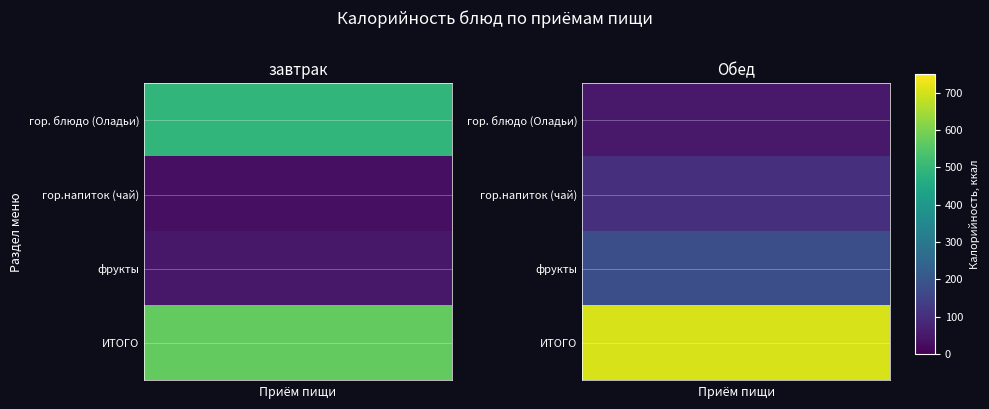

Reading left to right, what are all the values shown in this chart?

завтрак: 493.0	29.5	47.0	569.5
Обед: 50.1	99.8	179.8	705.0